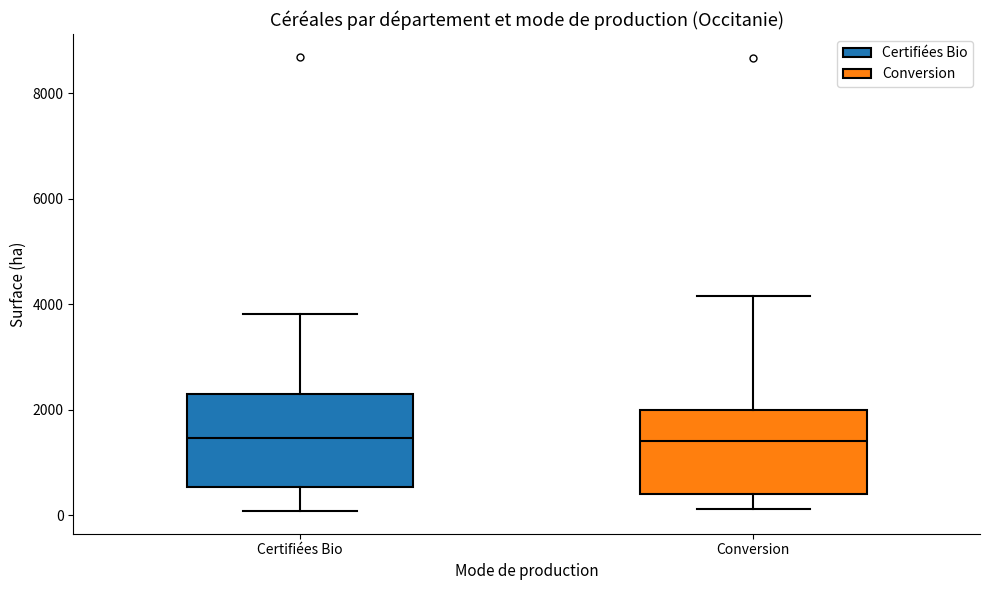

Reading left to right, transcribe this box plot: for each box, give where its median line is, the range the box spans, and where its two whiskers end, as read against the y-axis. The values are not printed on the chart, so give them approximately, as read against the axis.

Certifiées Bio: median 1400, box 600 to 2200, whiskers 0 to 3800
Conversion: median 1400, box 400 to 2000, whiskers 200 to 4200